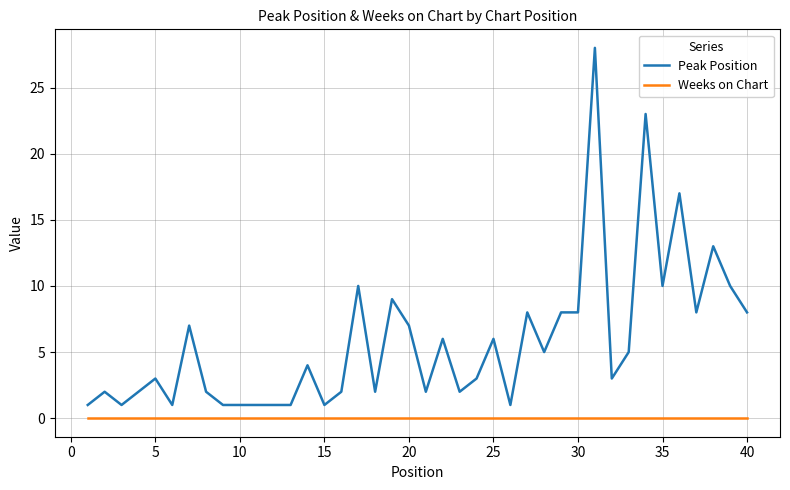

Does the chart display data point markers on the line(s)?

No